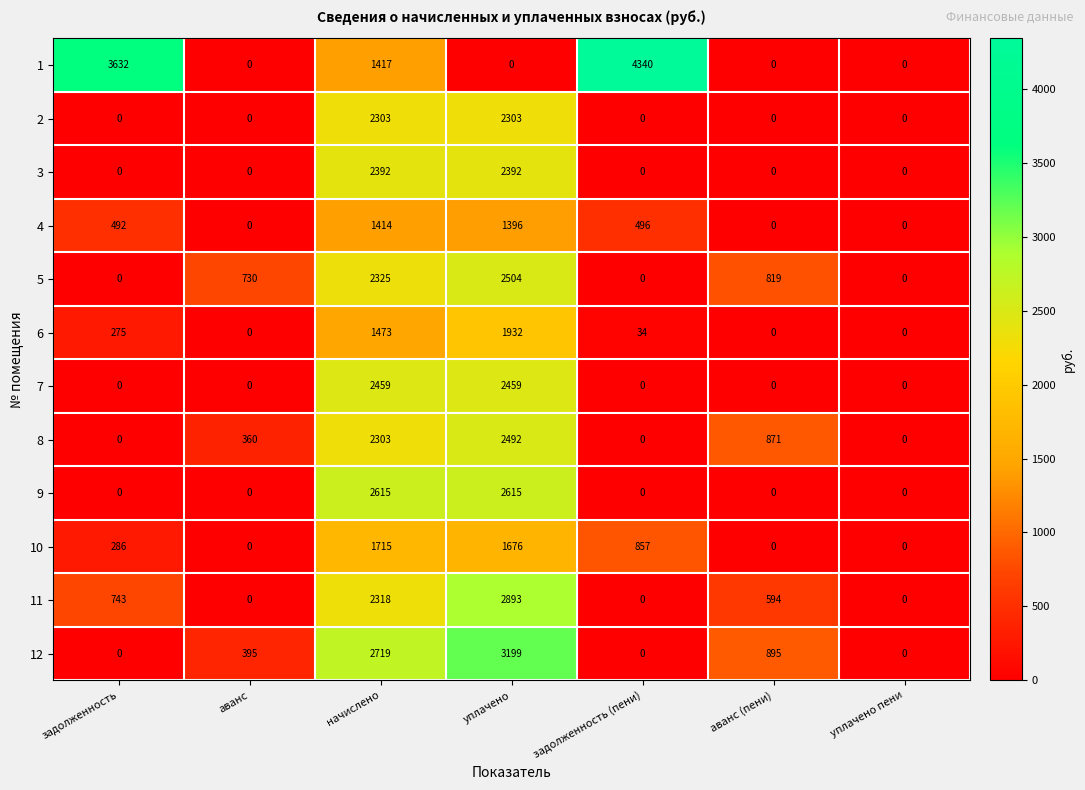

Which series changed the most between уплачено and уплачено пени?

12